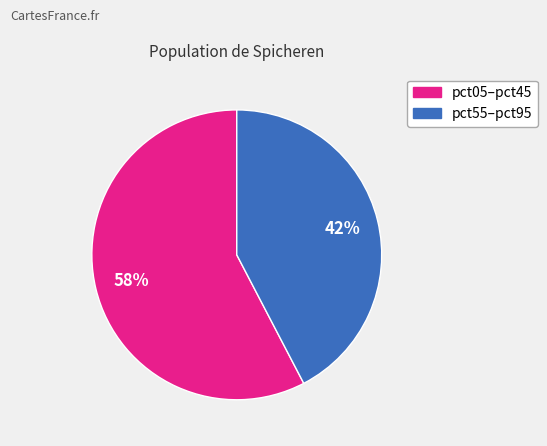

To the nearest percent, what is the average slice percentage?

50%